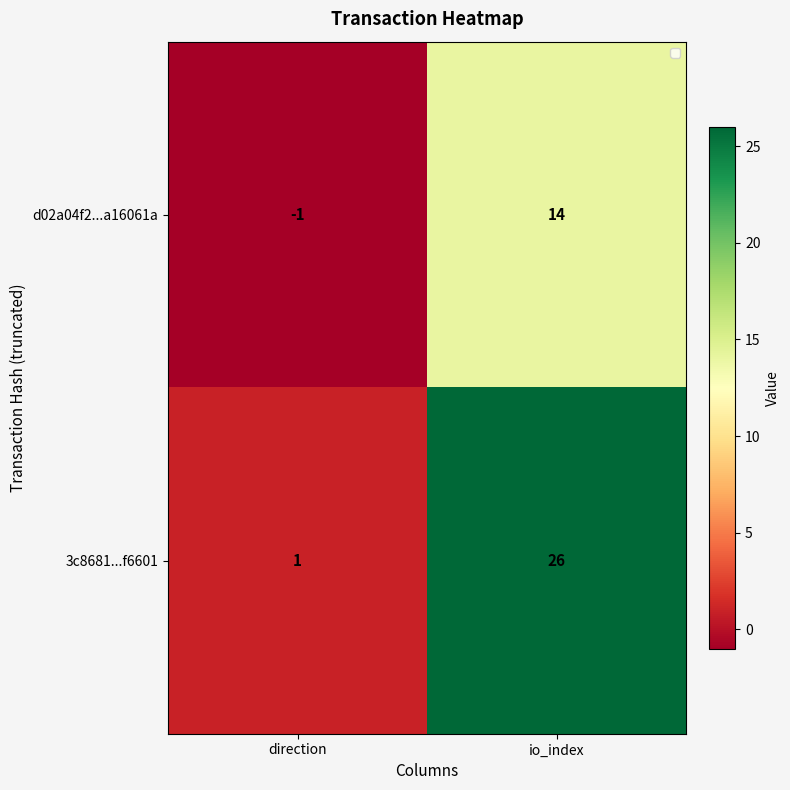

What is the difference between the highest and lowest values at io_index?

12